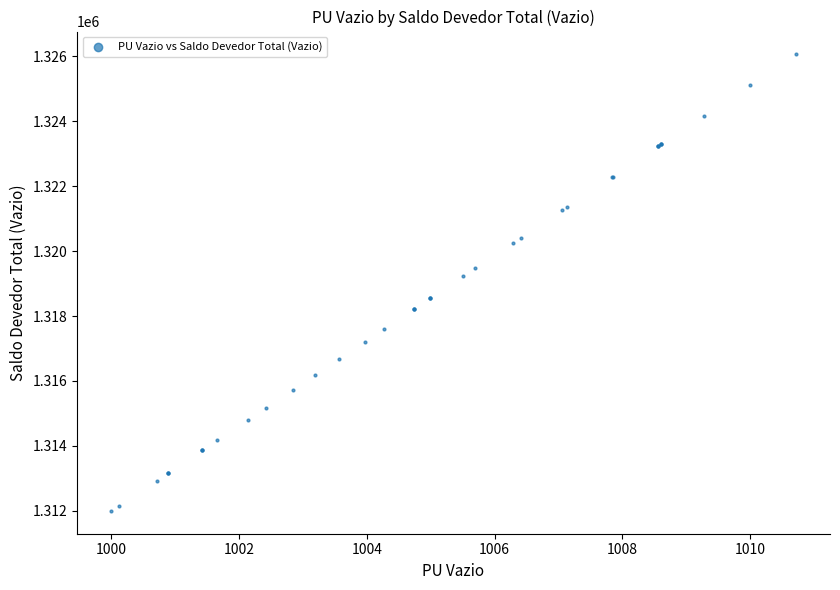

What Y value in the scatter plot is closest to 1319027?

1319231.4